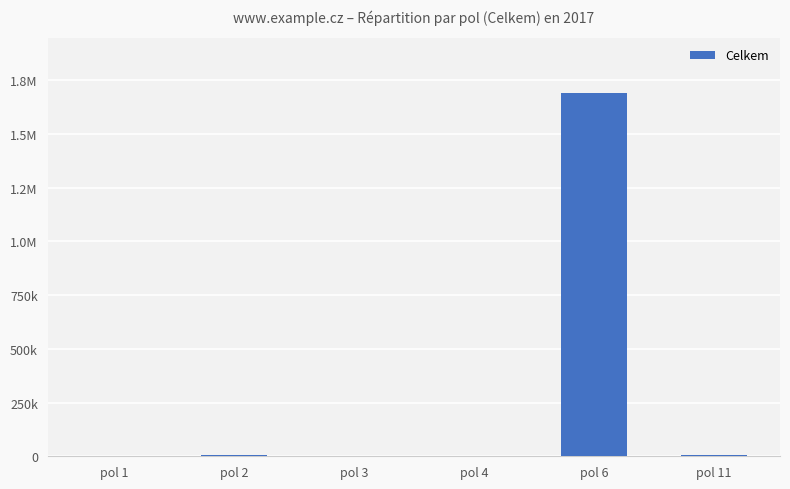

Rank the categories by value from lowest to highest.

pol 3, pol 1, pol 4, pol 11, pol 2, pol 6